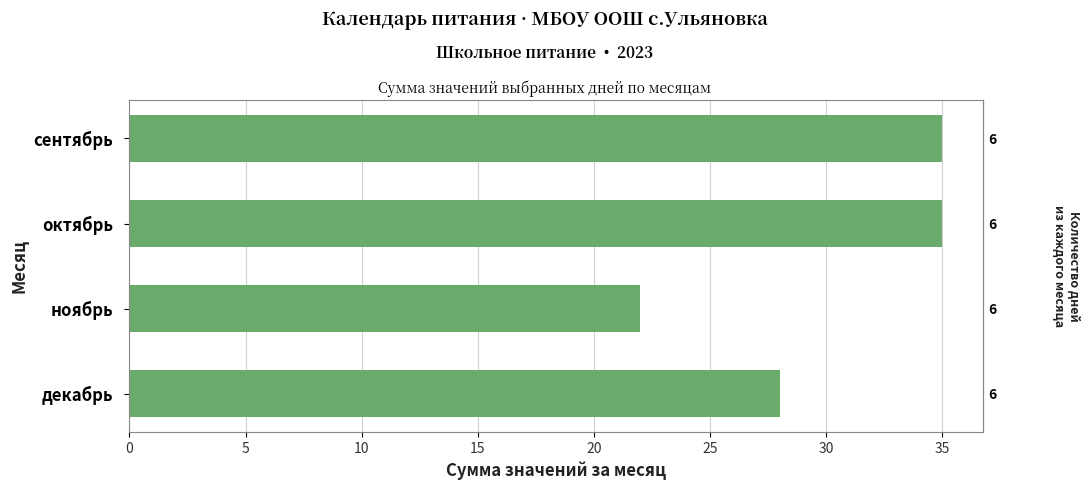

Between декабрь and октябрь, which is larger?

октябрь